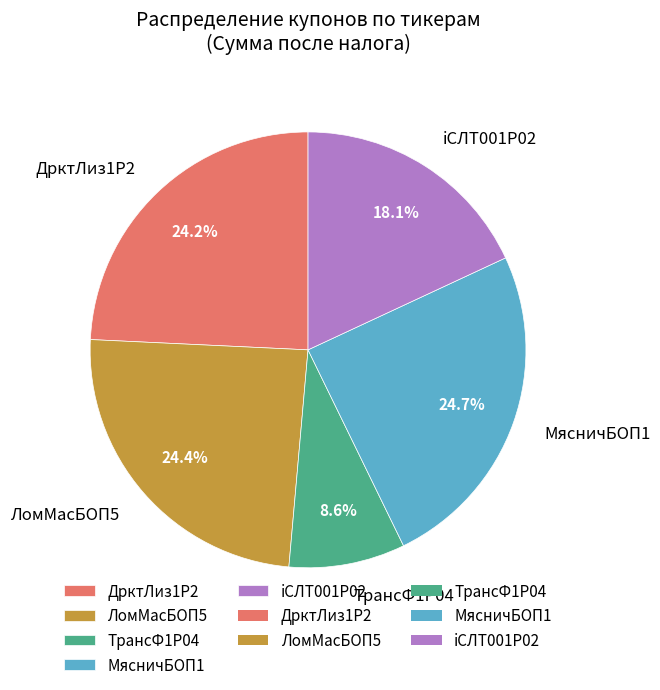

Does МясничБОП1 represent more than half of the total?

No